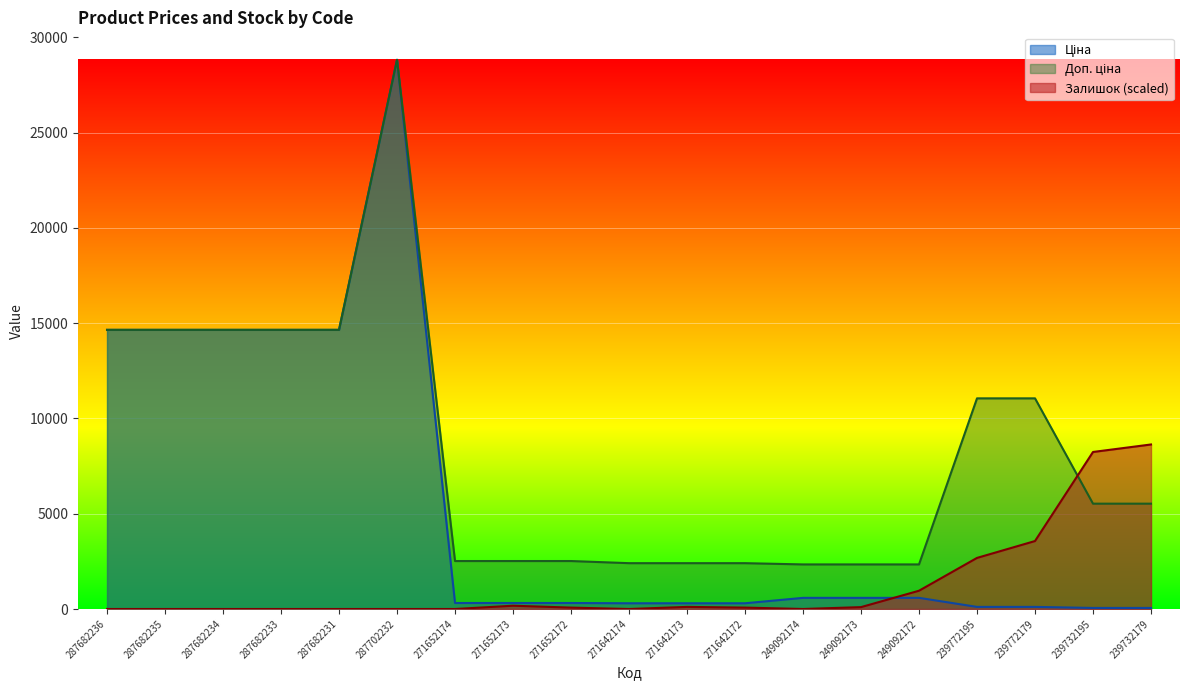

What is the difference between the second highest and minimum values in the Доп. ціна series?

12309.9